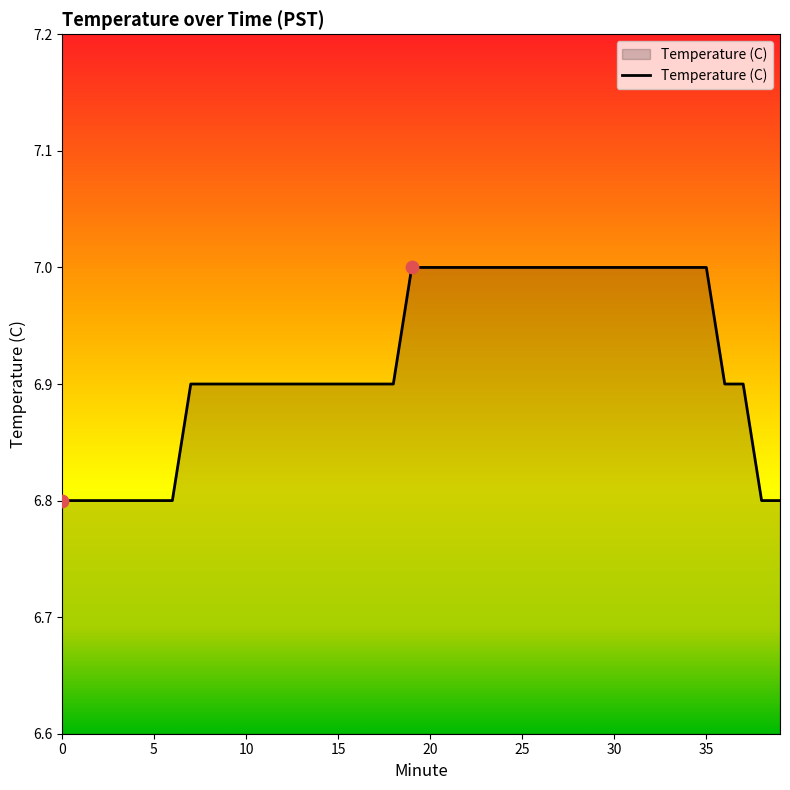

What is the maximum value shown in the chart?

7.0